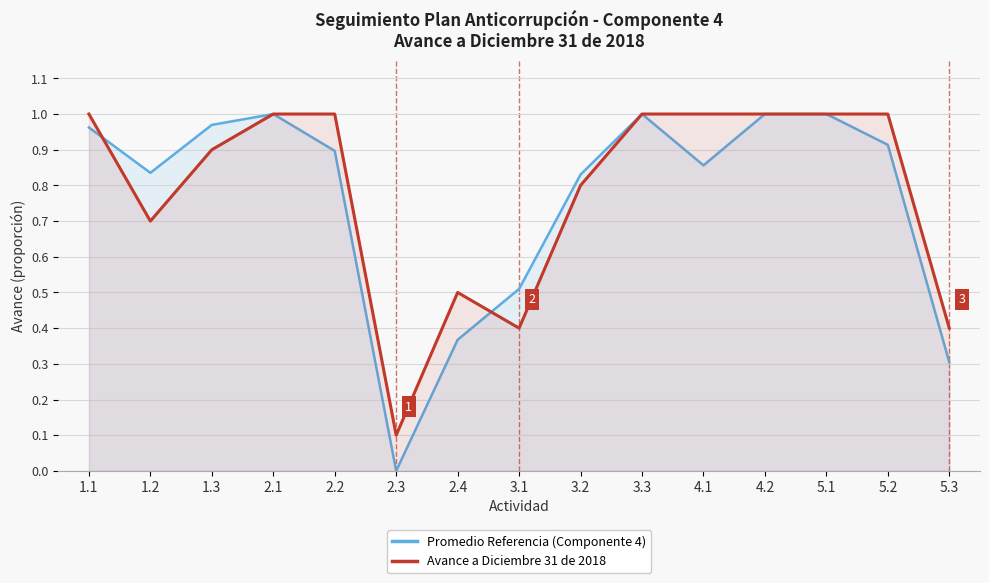

What is the difference between the second highest and second lowest values in the Promedio Referencia (Componente 4) series?

0.7